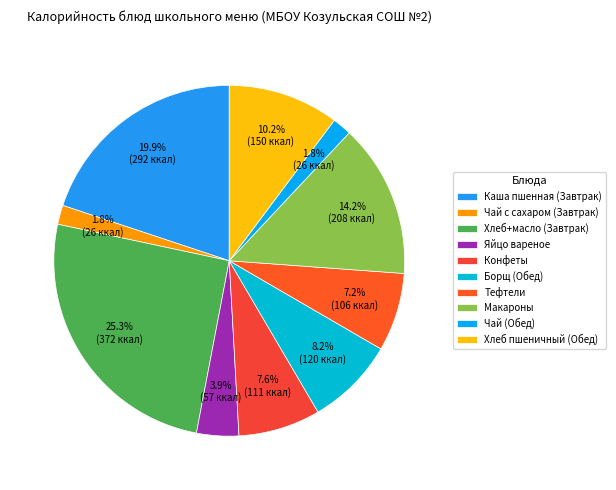

Does any single category account for the majority?

No